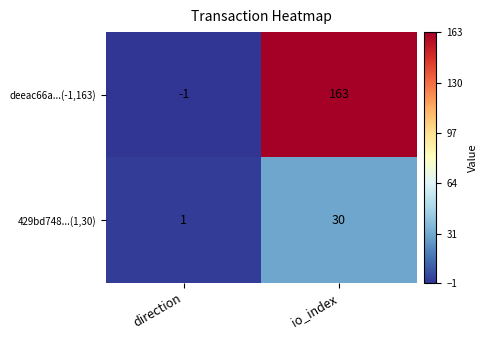

At io_index, list the series in order from largest to smallest.

deeac66a...(-1,163), 429bd748...(1,30)